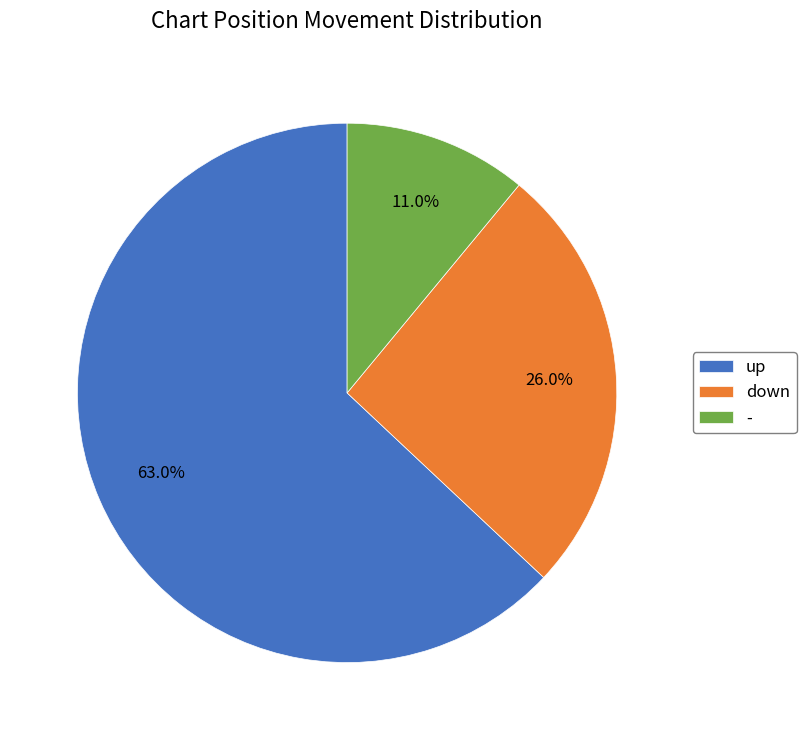

Between down and -, which is larger?

down